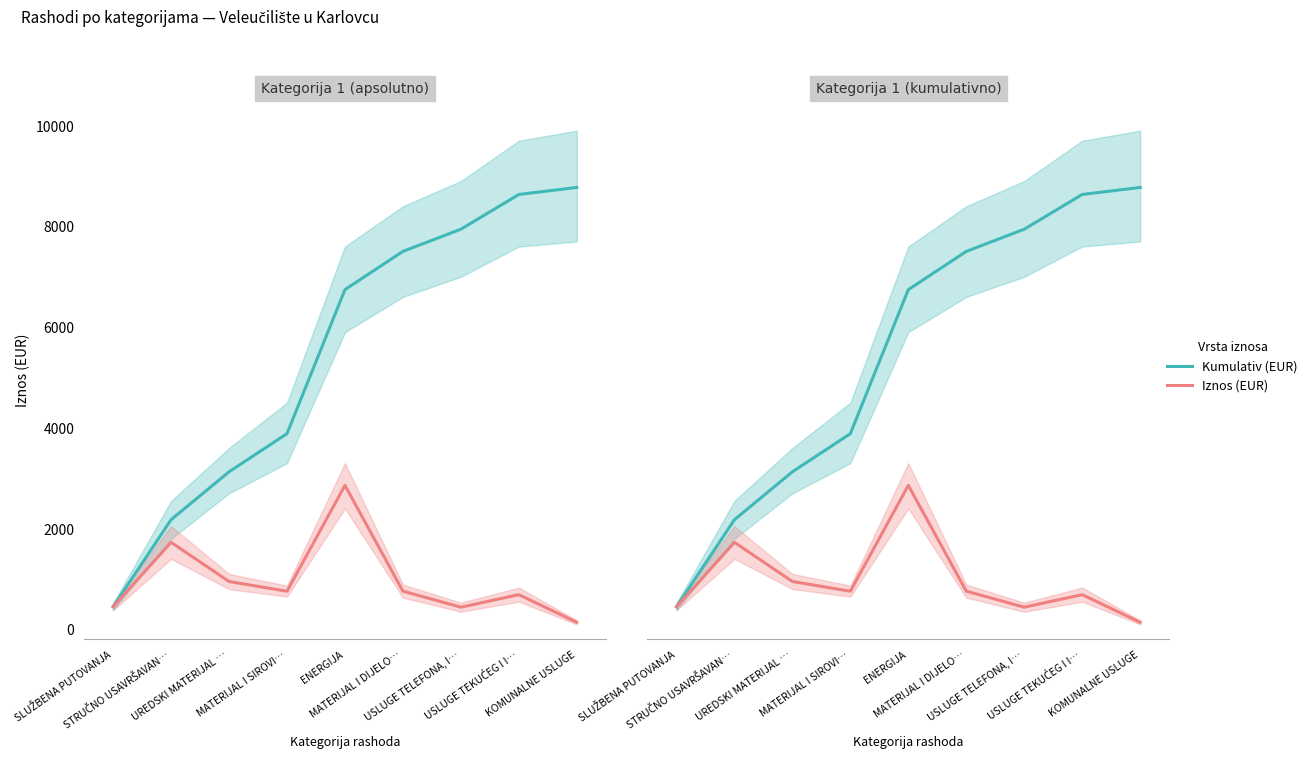

What is the average value of the Iznos (EUR) series?

974.8